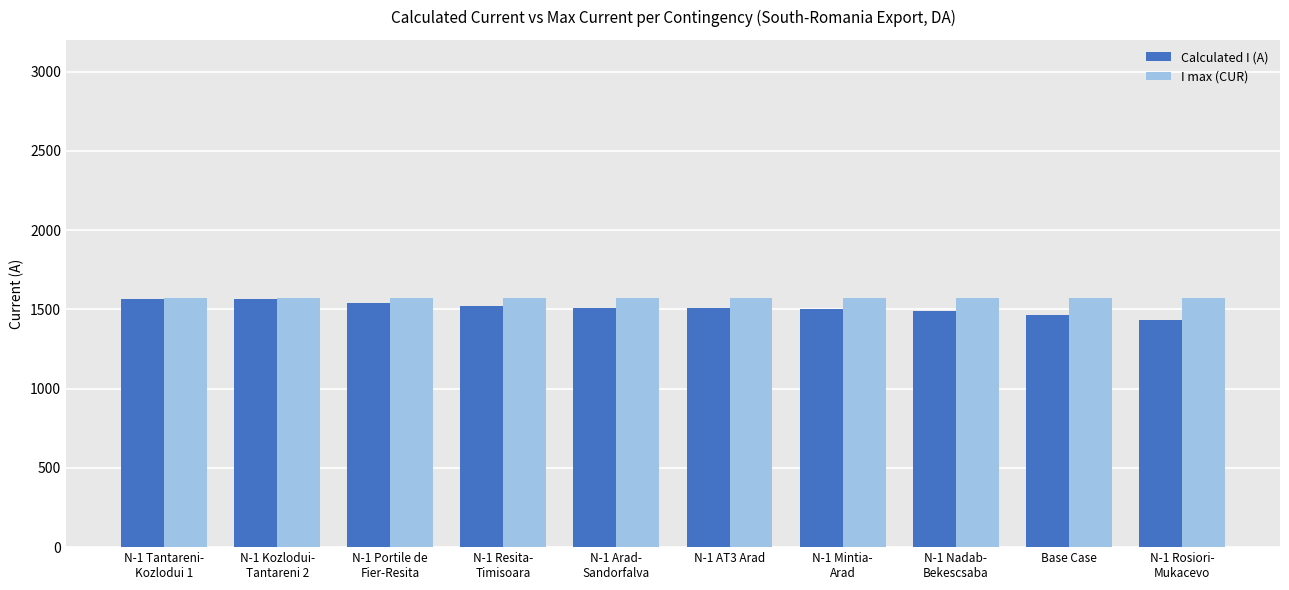

How many groups of bars are there?

10